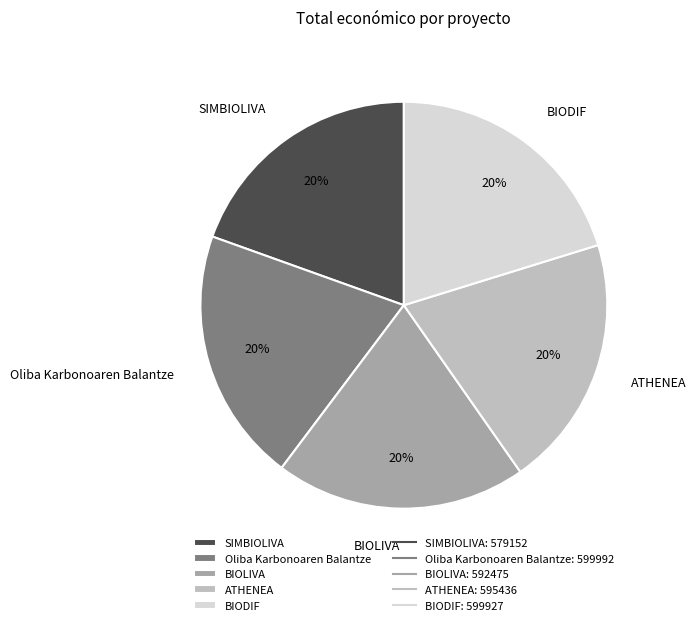

Is it true that SIMBIOLIVA is 8% of the pie?

False